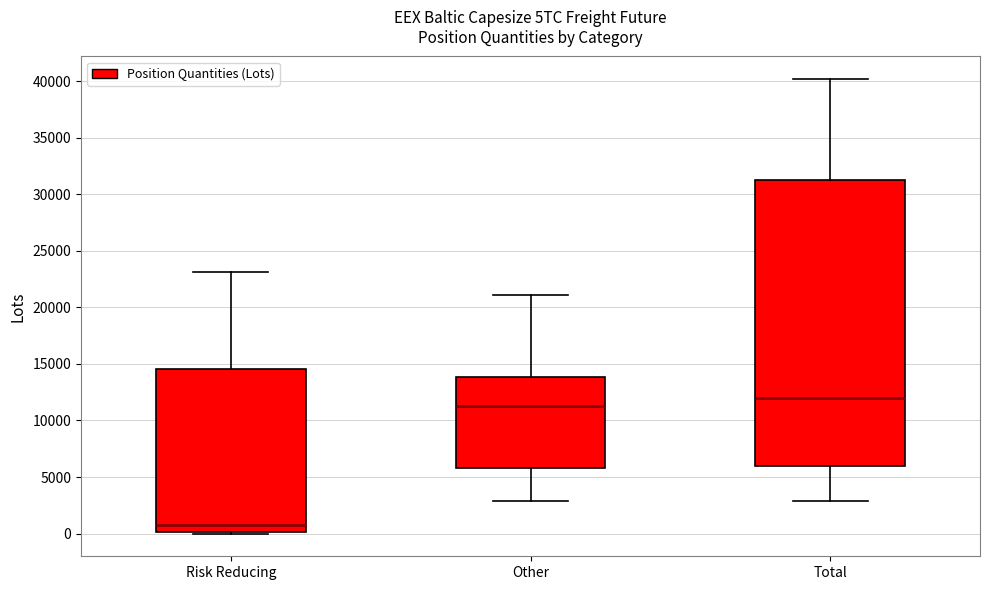

Which box's median line is the lowest?

Risk Reducing